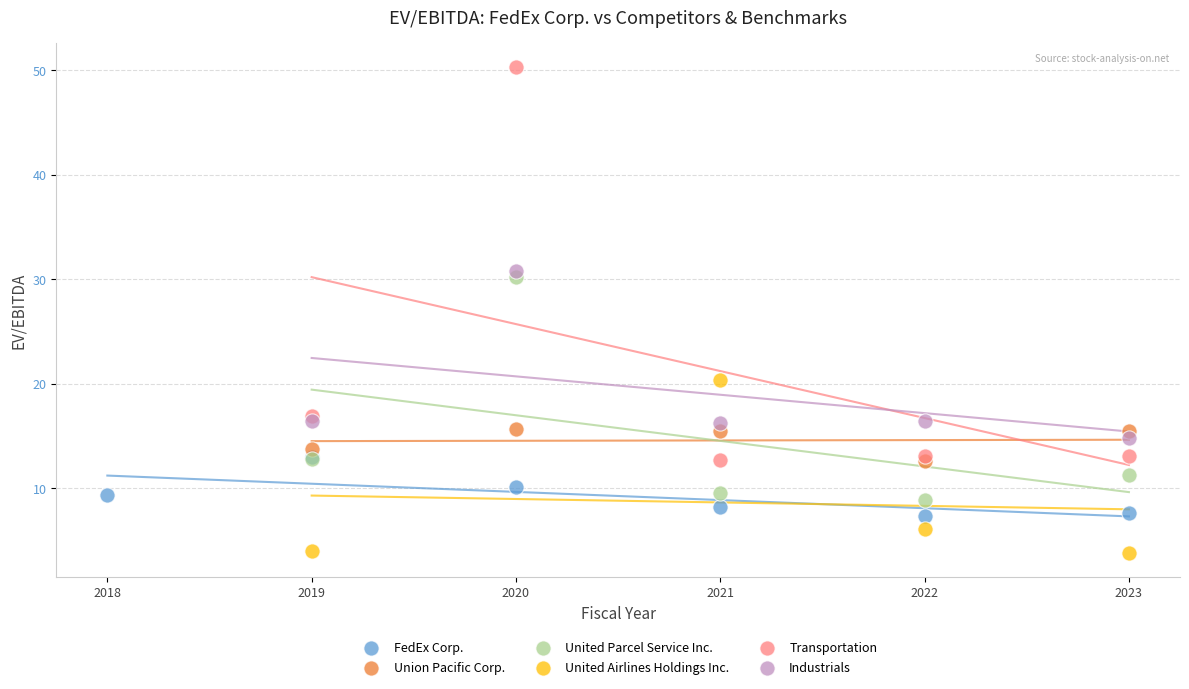

What are all the series names shown in the legend?

FedEx Corp., Union Pacific Corp., United Parcel Service Inc., United Airlines Holdings Inc., Transportation, Industrials